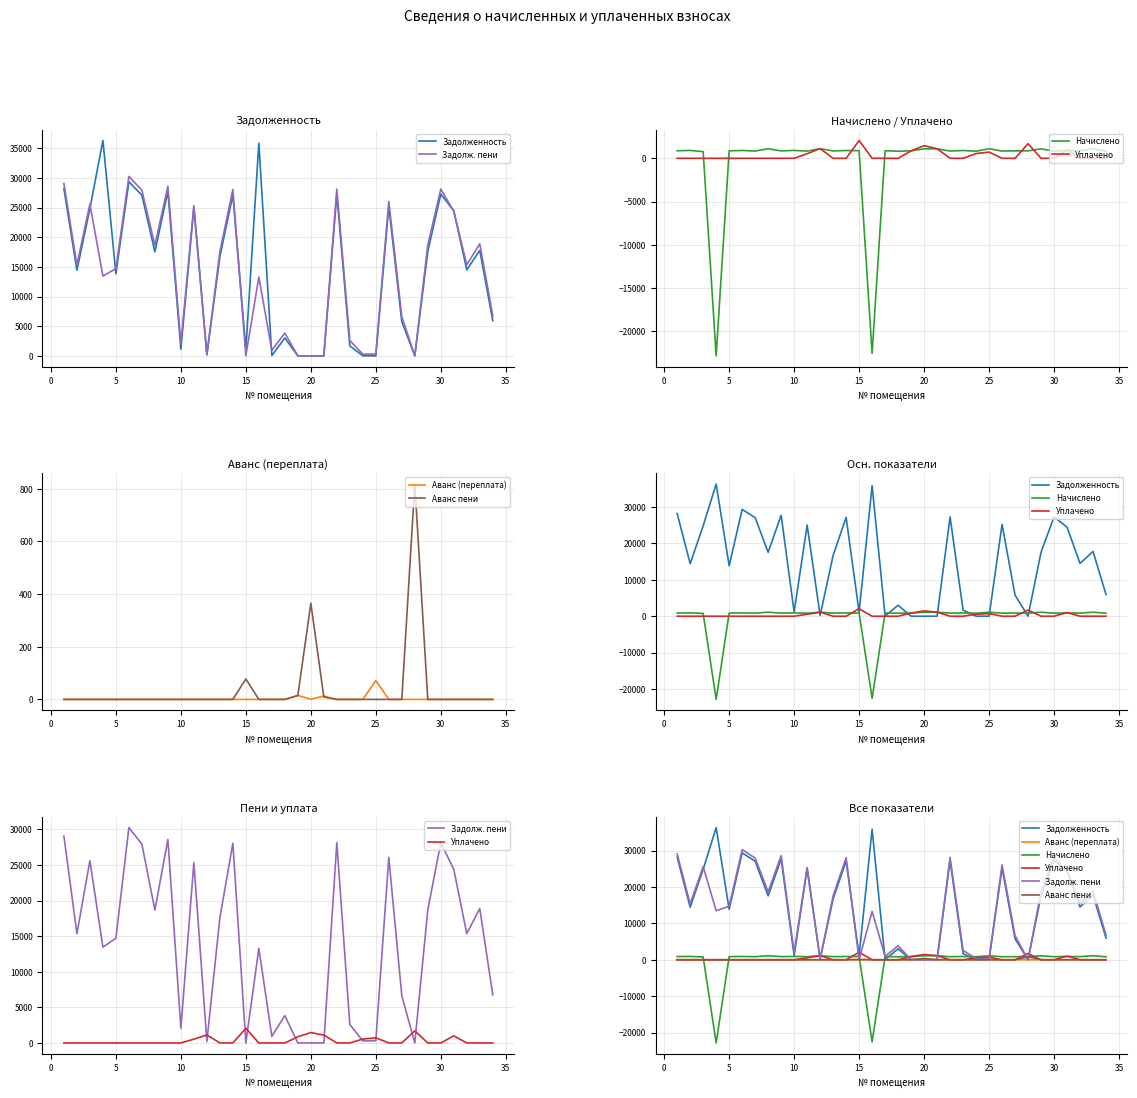

Reading left to right, list all the values displayed in this chart.

Задолженность: 28176.1	14433.6	24821.1	36300.0	13847.1	29336.6	27079.9	17546.6	27724.7	1132.1	25030.0	198.8	16704.1	27143.2	1099.9	35848.6	51.4	3016.7	0.0	0.0	0.0	27273.4	1684.1	18.1	0.0	25209.6	5771.5	18.1	17586.8	27273.4	24465.6	14494.7	17778.8	5948.5
Задолж. пени: 29046.6	15348.0	25588.0	13454.0	14709.6	30243.0	27916.6	18658.1	28581.2	2044.5	25332.7	186.3	17556.7	28043.6	0.0	13286.7	927.9	3837.4	0.0	0.0	0.0	28116.0	2586.5	288.2	312.0	26048.2	6632.0	0.0	18678.4	28116.0	24376.0	15355.2	18882.4	6763.3
Начислено: 870.5	914.3	766.9	-22846.0	862.5	906.4	836.6	1111.5	856.6	912.3	832.6	1109.5	852.6	900.4	882.5	-22561.8	876.5	820.7	864.5	1093.6	1105.6	842.6	902.4	818.7	1101.6	838.6	860.5	858.5	1091.6	842.6	910.4	860.5	1103.6	814.7
Уплачено: 0.0	0.0	0.0	0.0	0.0	0.0	0.0	0.0	0.0	0.0	530.0	1122.0	0.0	0.0	2060.0	0.0	0.0	0.0	864.0	1458.2	1102.0	0.0	0.0	548.7	718.0	0.0	0.0	1695.0	0.0	0.0	1000.0	0.0	0.0	0.0
Аванс (переплата): 0.0	0.0	0.0	0.0	0.0	0.0	0.0	0.0	0.0	0.0	0.0	0.0	0.0	0.0	0.0	0.0	0.0	0.0	15.1	0.7	12.8	0.0	0.0	0.0	71.6	0.0	0.0	0.0	0.0	0.0	0.0	0.0	0.0	0.0
Аванс пени: 0.0	0.0	0.0	0.0	0.0	0.0	0.0	0.0	0.0	0.0	0.0	0.0	0.0	0.0	77.6	0.0	0.0	0.0	14.5	365.3	9.2	0.0	0.0	0.0	0.0	0.0	0.0	818.3	0.0	0.0	0.0	0.0	0.0	0.0